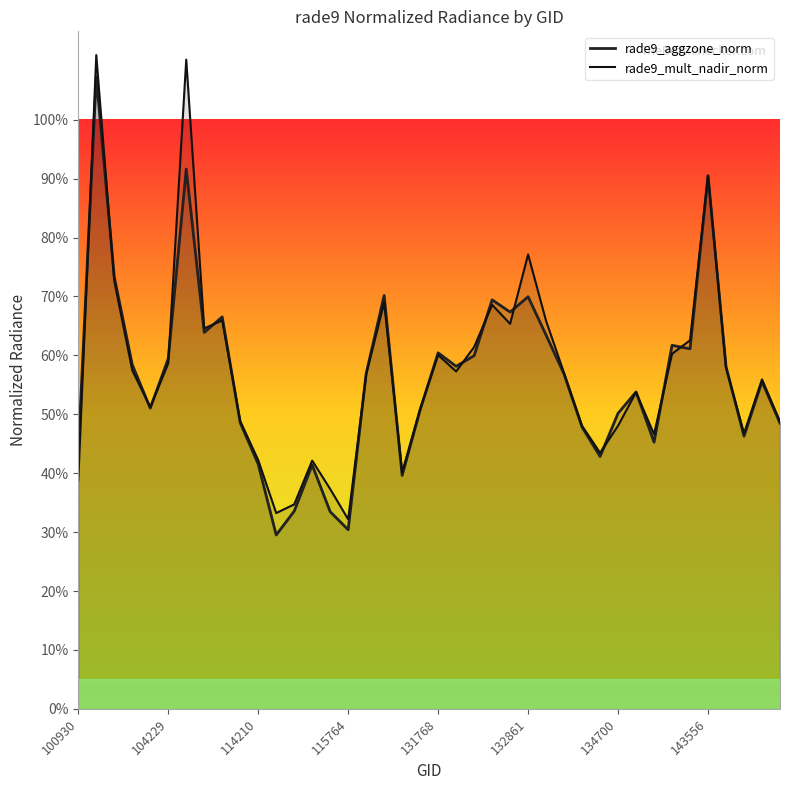

What is the sum of the rade9_mult_nadir_norm values at 10 and 33?

1.0